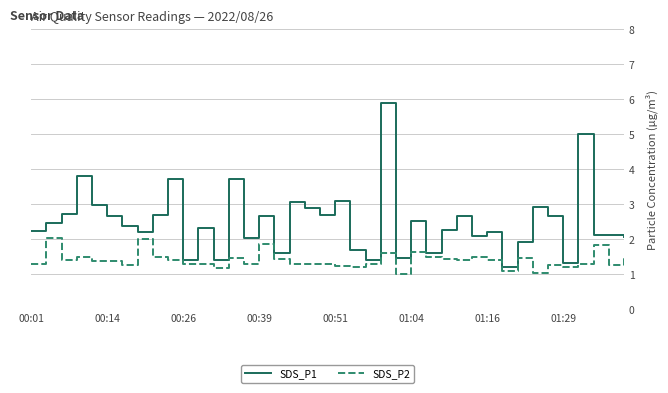

Reading left to right, what are all the values shown in this chart?

SDS_P1: 2.2	2.5	2.7	3.8	3.0	2.7	2.4	2.2	2.7	3.7	1.4	2.3	1.4	3.7	2.0	2.7	1.6	3.1	2.9	2.7	3.1	1.7	1.4	5.9	1.5	2.5	1.6	2.3	2.7	2.1	2.2	1.2	1.9	2.9	2.7	1.3	5.0	2.1	2.1	2.1
SDS_P2: 1.3	2.0	1.4	1.5	1.4	1.4	1.3	2.0	1.5	1.4	1.3	1.3	1.2	1.5	1.3	1.9	1.4	1.3	1.3	1.3	1.2	1.2	1.3	1.6	1.0	1.6	1.5	1.4	1.4	1.5	1.4	1.1	1.5	1.0	1.3	1.2	1.3	1.8	1.3	1.5